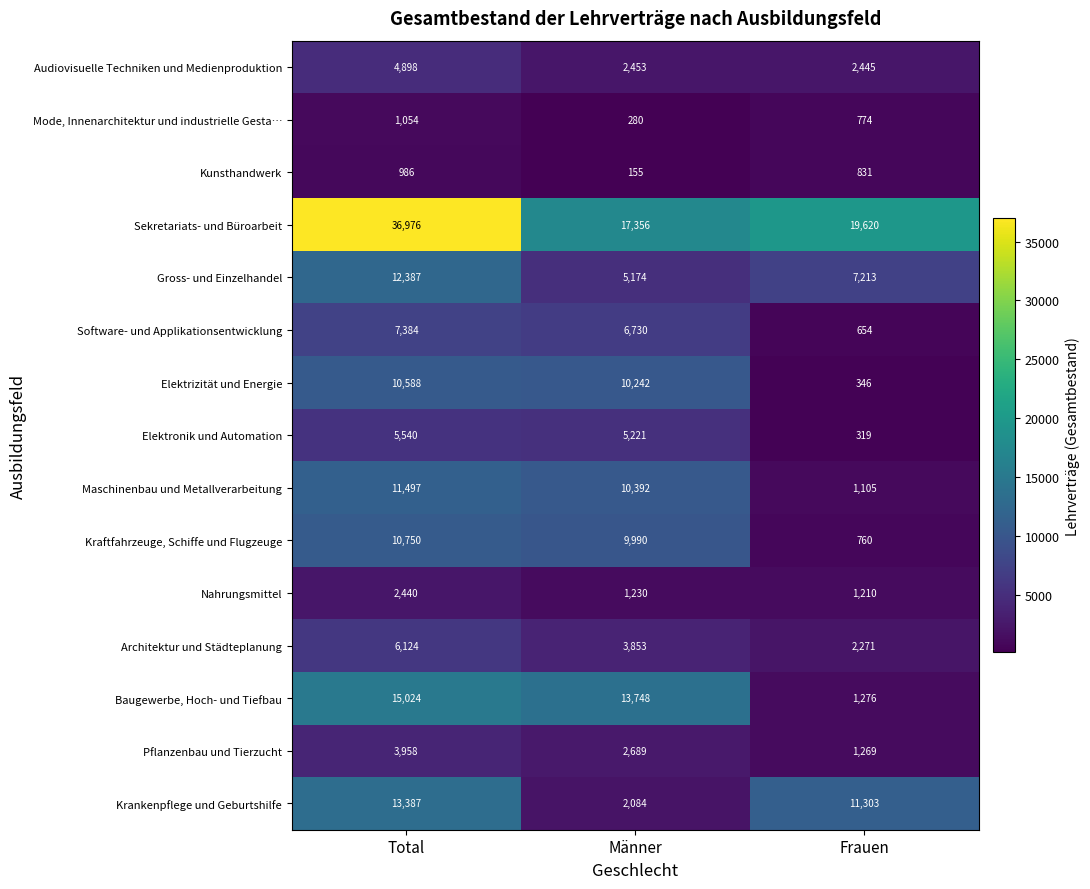

At which label does Pflanzenbau und Tierzucht reach its minimum?

Frauen